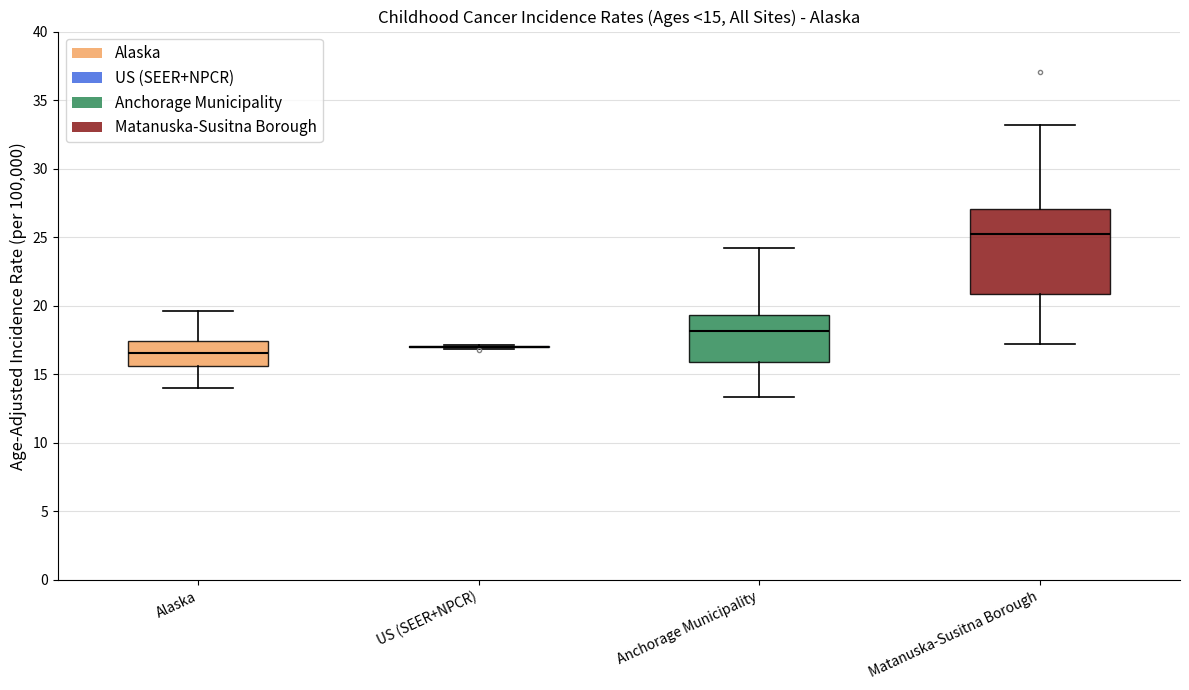

Which box is the tallest, from its lower edge to its upper edge?

Matanuska-Susitna Borough